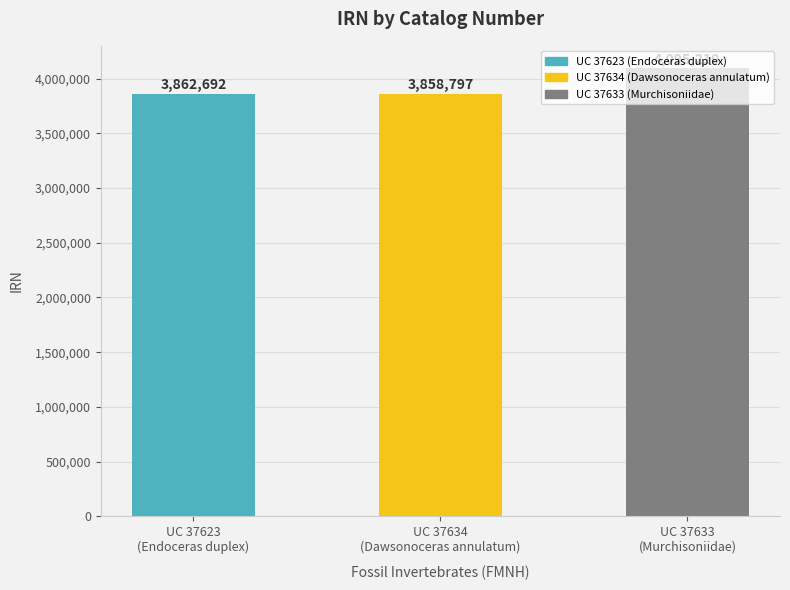

What is the change in value from UC 37634
(Dawsonoceras annulatum) to UC 37633
(Murchisoniidae)?

+236413